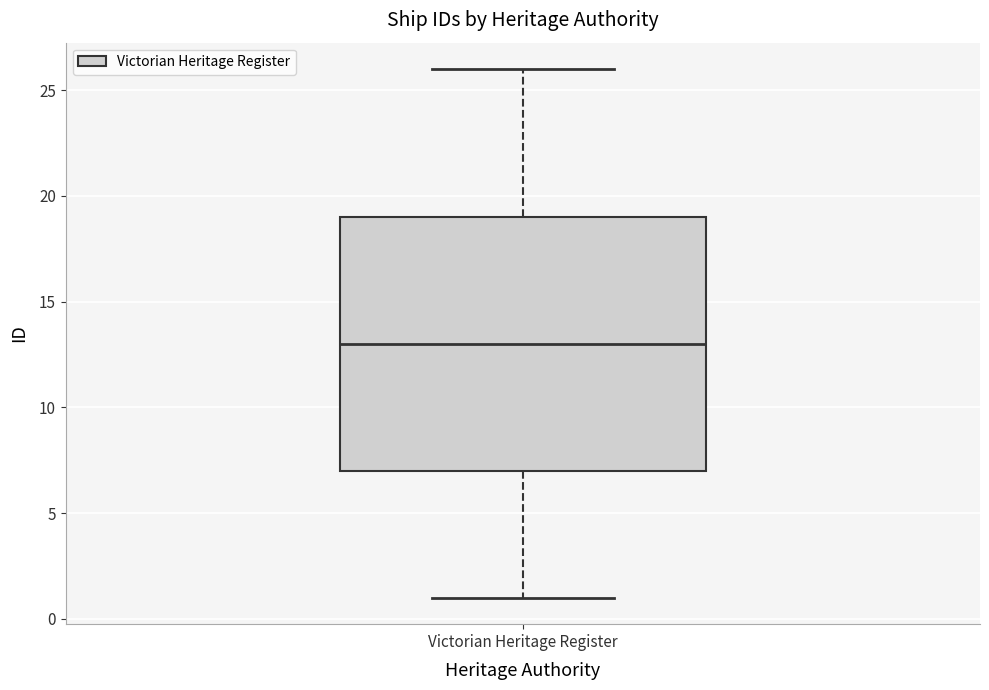

Read this box plot against the y-axis: the position of the median line, the range covered by the box, and the ends of both whiskers. The values are not printed on the chart, so give them approximately, as read against the axis.

median 13, box 7 to 19, whiskers 1 to 26